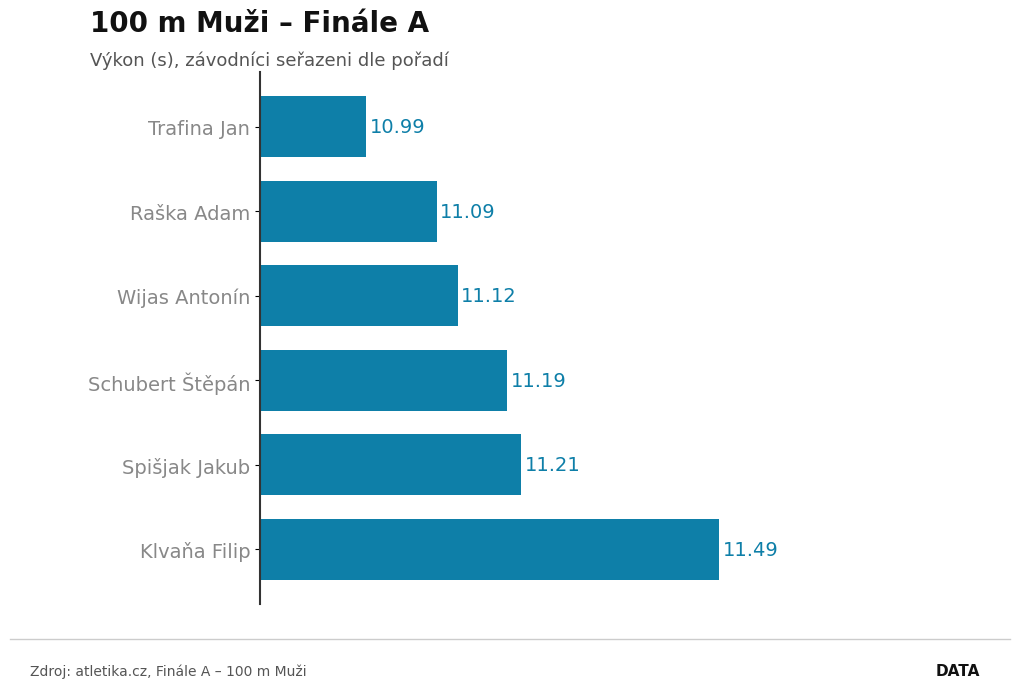

List the labels in order of value, smallest first.

Trafina Jan, Raška Adam, Wijas Antonín, Schubert Štěpán, Spišjak Jakub, Klvaňa Filip